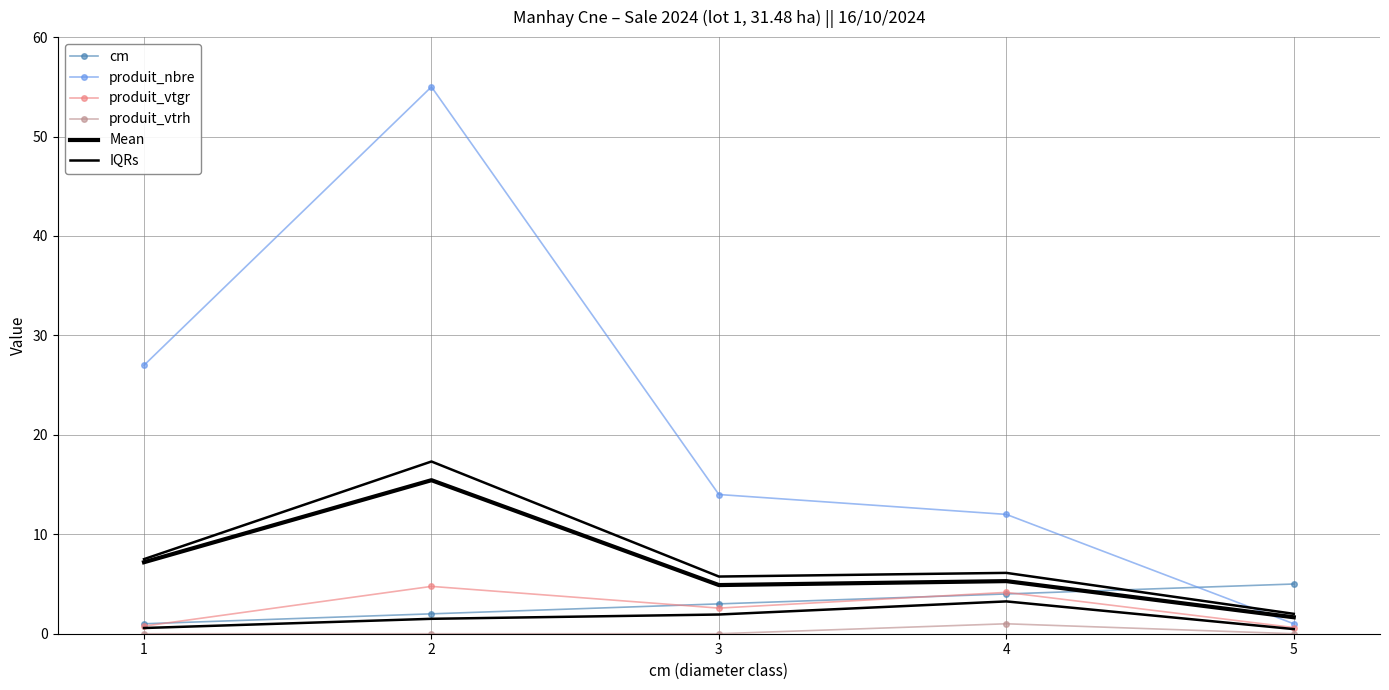

True or false: produit_vtrh has a value of -0.4 at 1.

False